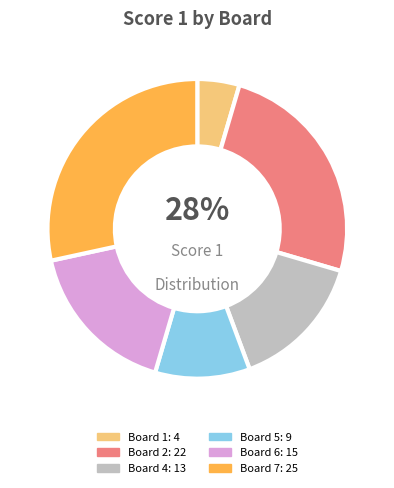

To the nearest percent, what is the difference between the Board 2 and Board 6 slice percentages?

8%